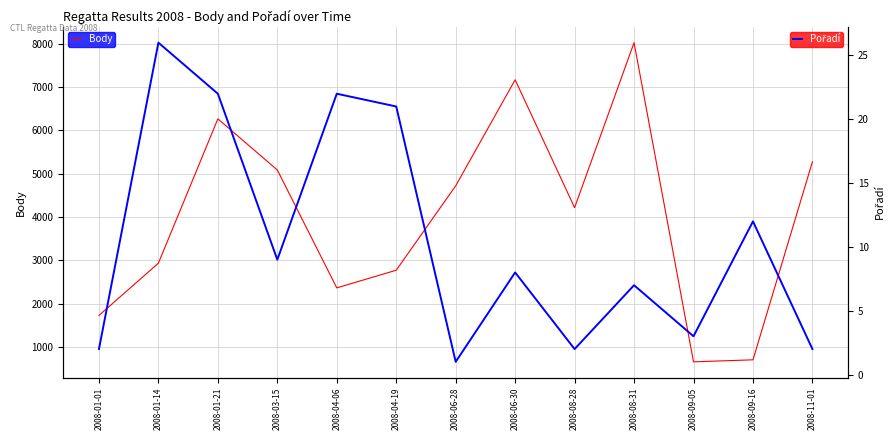

What is the sum of the Pořadí values at 2008-04-06 and 2008-11-01?

24